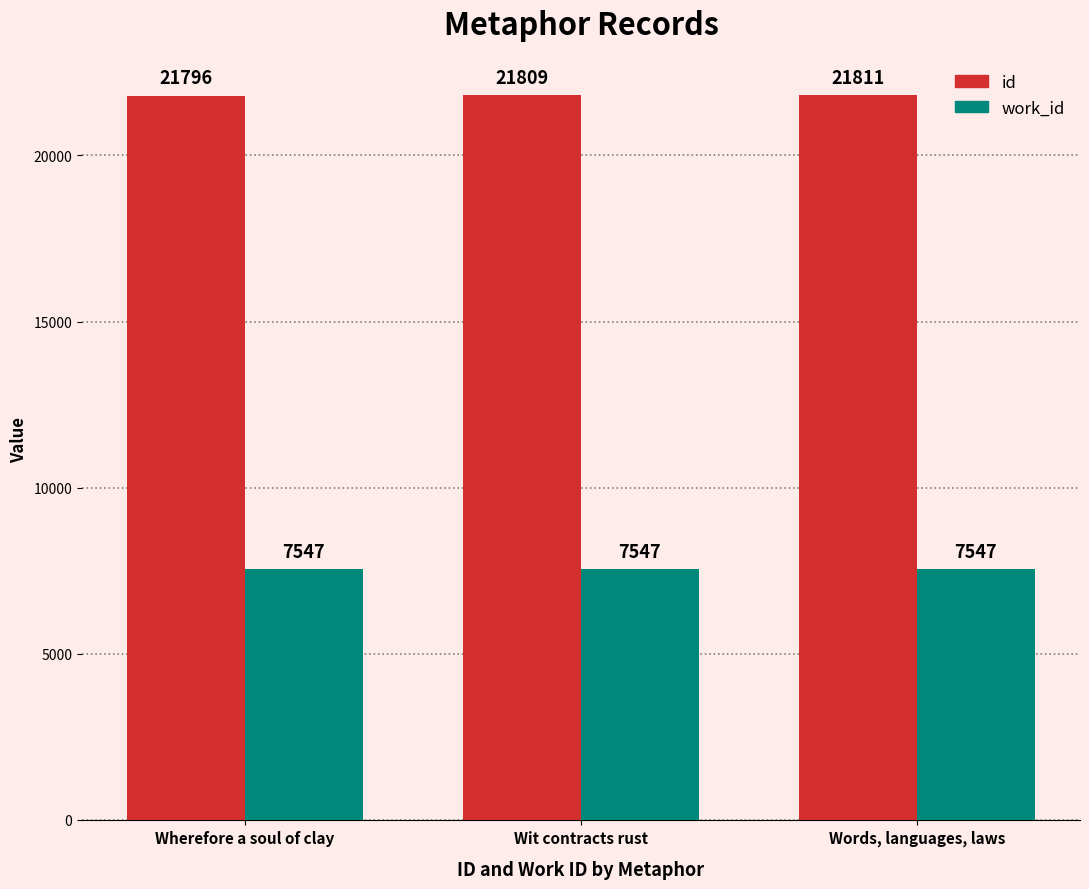

Read the id value at Words, languages, laws, to the nearest 10.

21810